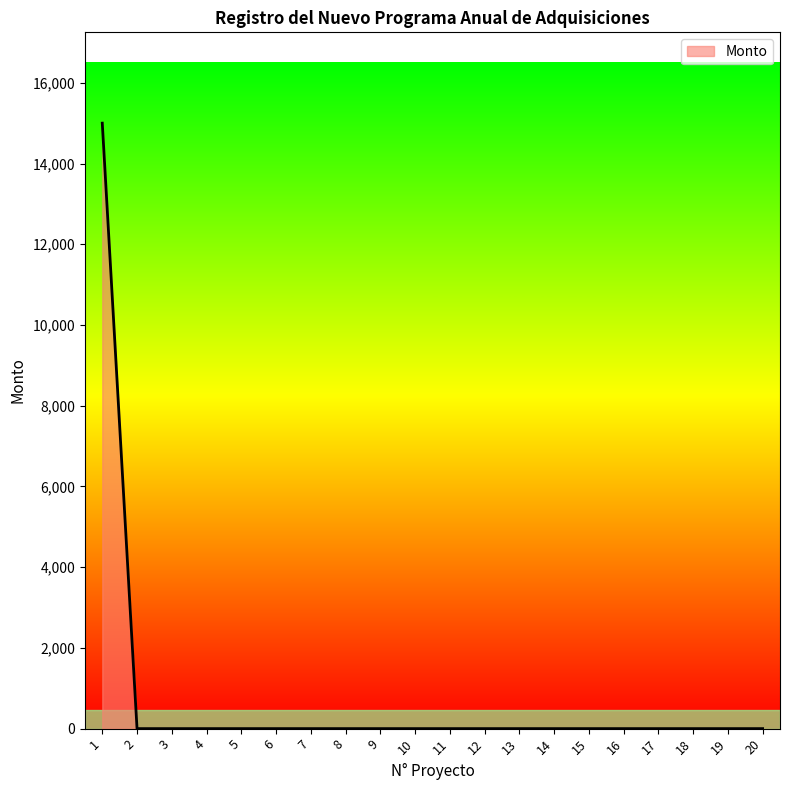

The chart shows a value of 0 at 17. True or false?

True